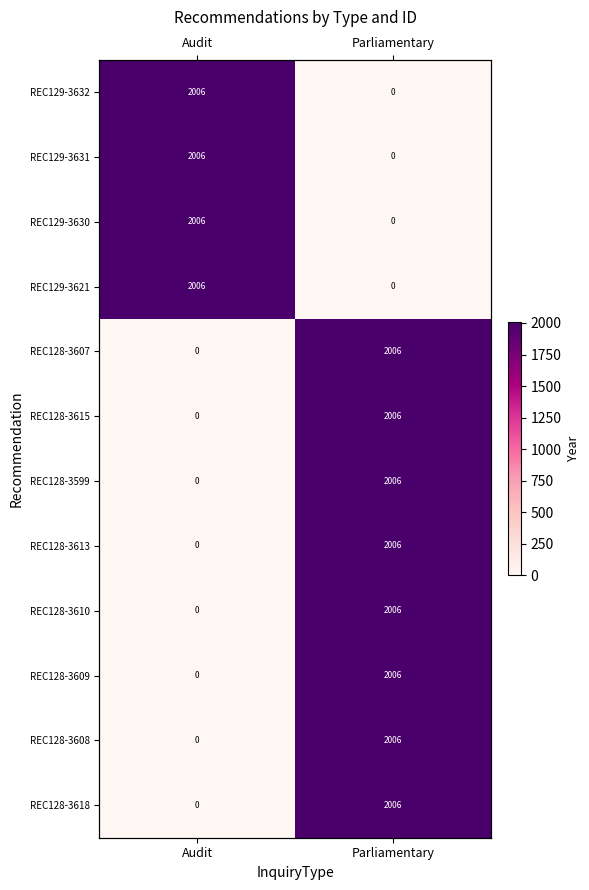

List the labels in order of REC128-3618 value, smallest first.

Audit, Parliamentary